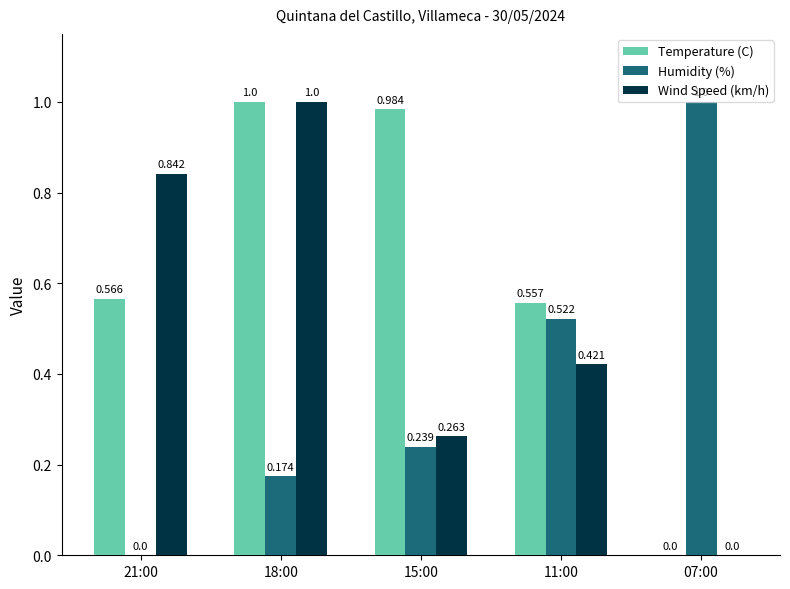

How many data points in Temperature (C) are above 0?

4